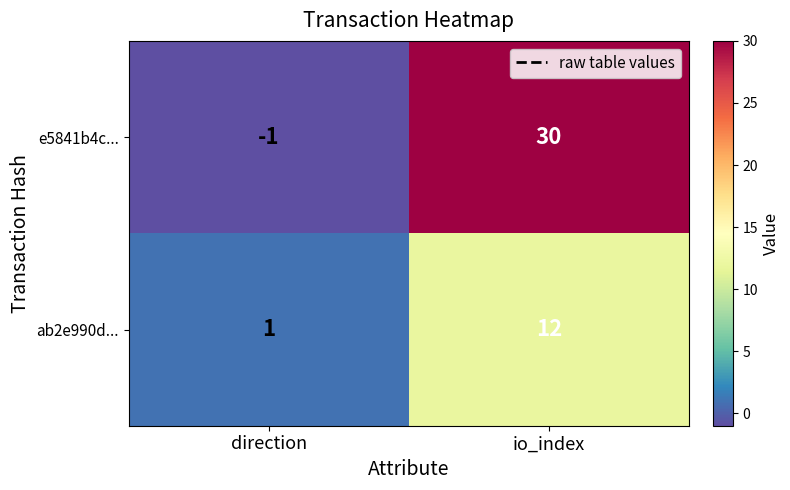

What is the sum of the e5841b4c... values at direction and io_index?

29